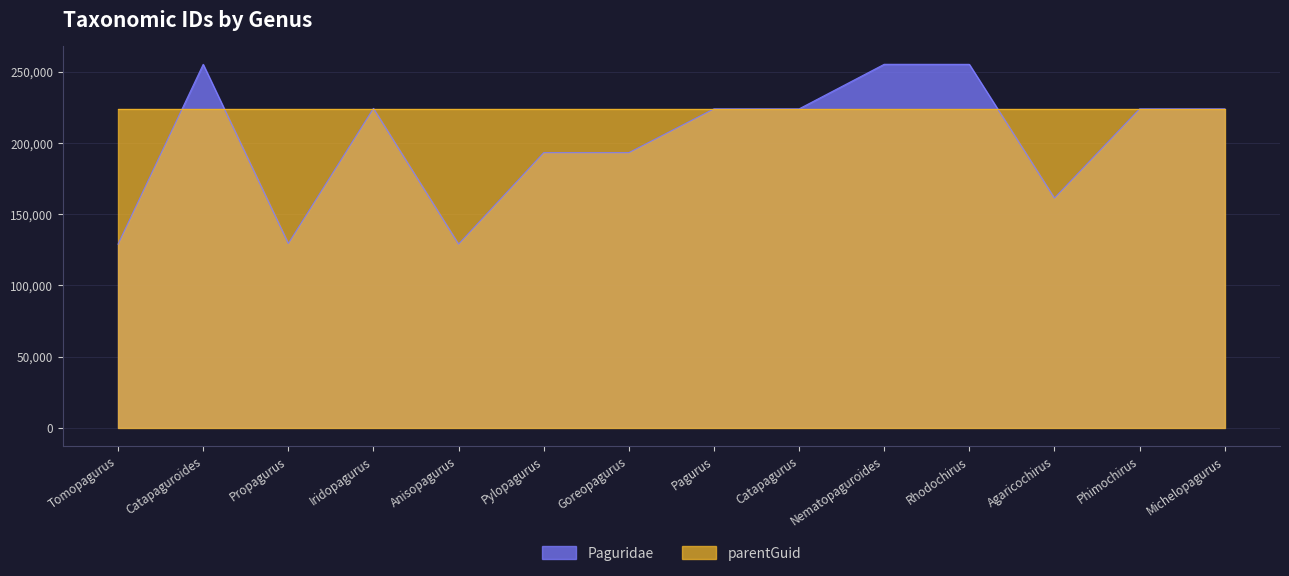

Rank the categories by value from highest to lowest.

Nematopaguroides, Rhodochirus, Catapaguroides, Iridopagurus, Michelopagurus, Catapagurus, Pagurus, Phimochirus, Pylopagurus, Goreopagurus, Agaricochirus, Propagurus, Anisopagurus, Tomopagurus